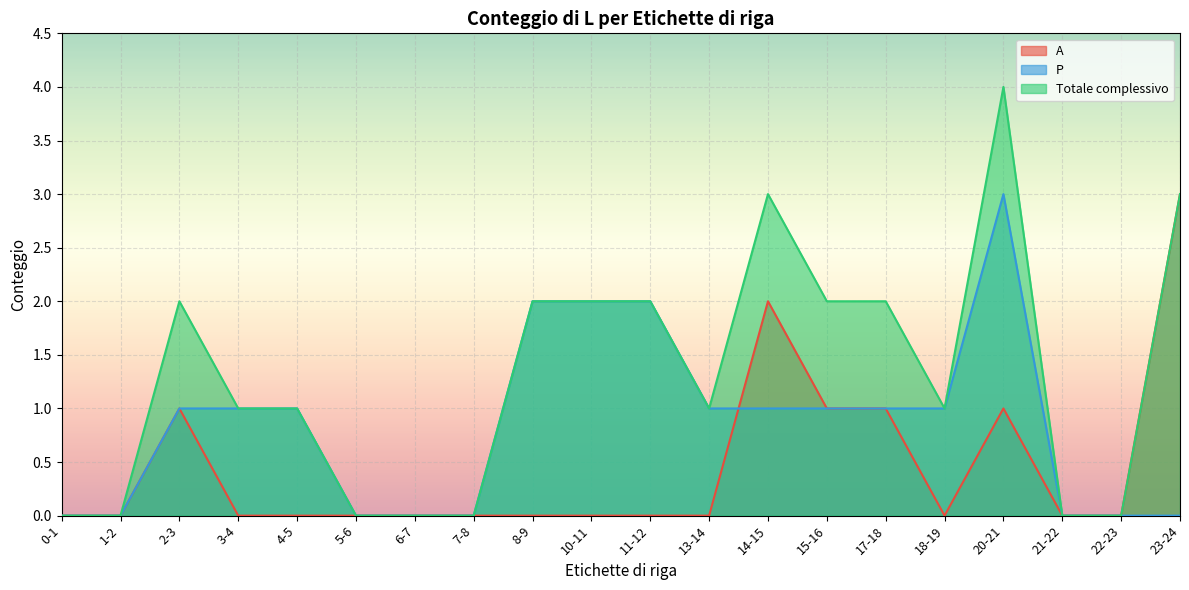

True or false: P has more than 0 points higher than both neighbors.

True